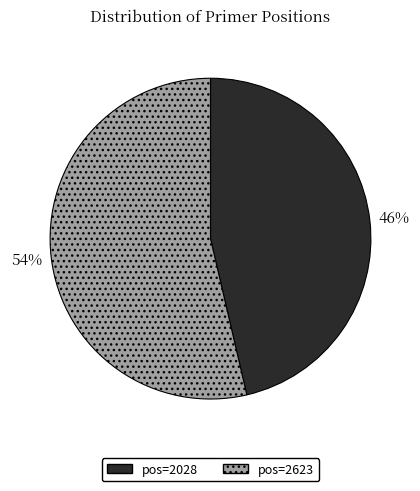

To the nearest percent, what is the average slice percentage?

50%